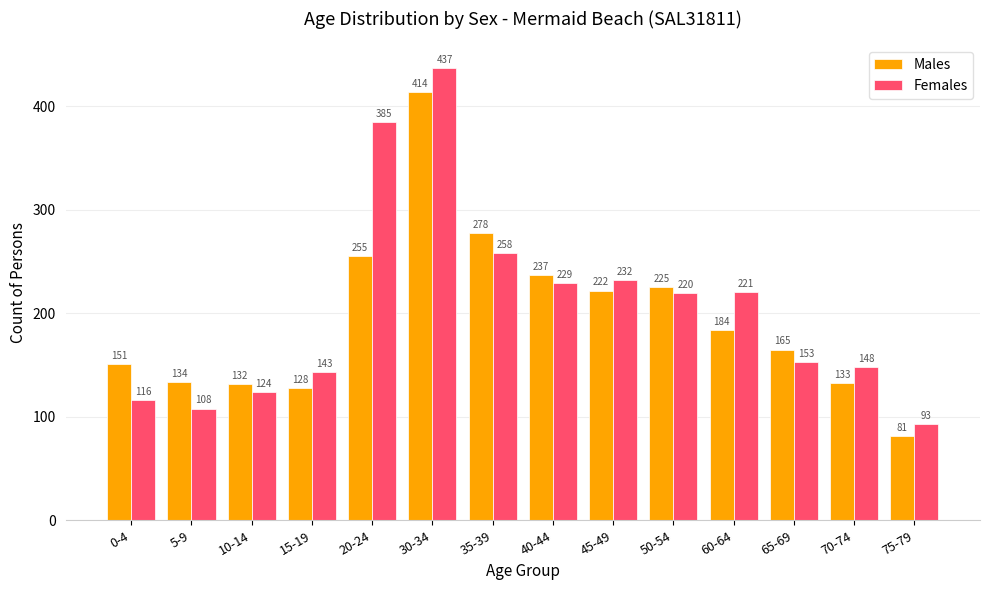

What is the total value across all series at 50-54?

445